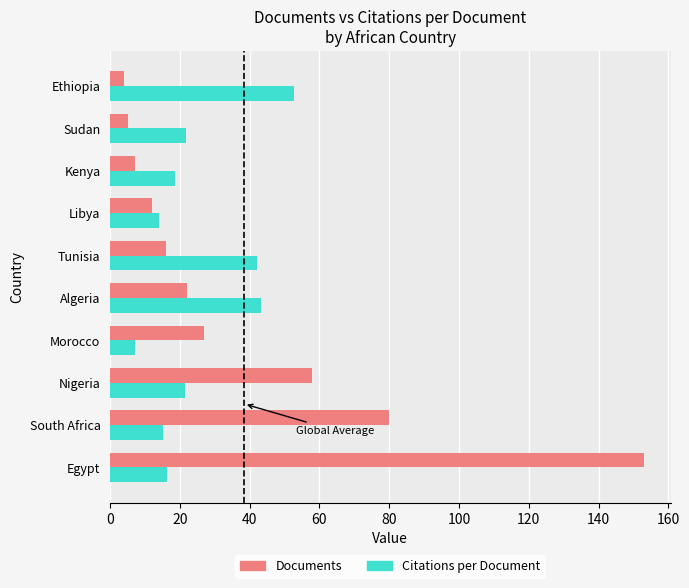

What is the difference between the maximum and minimum values in the Citations per Document series?

45.6